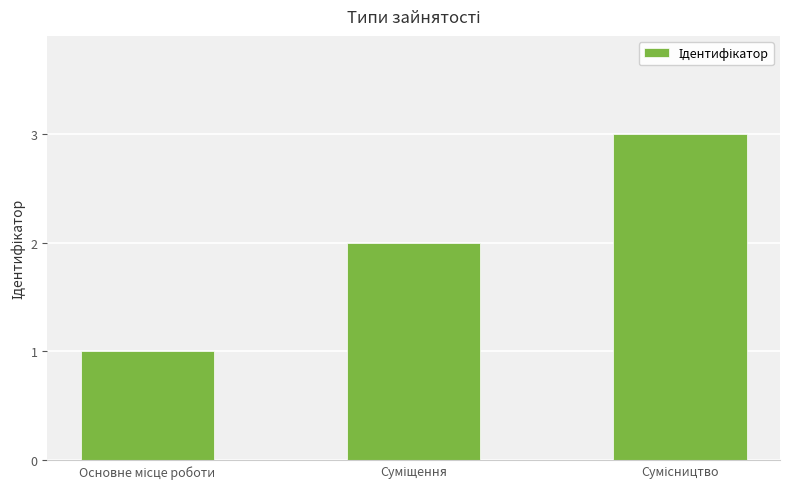

What is the greatest value displayed?

3